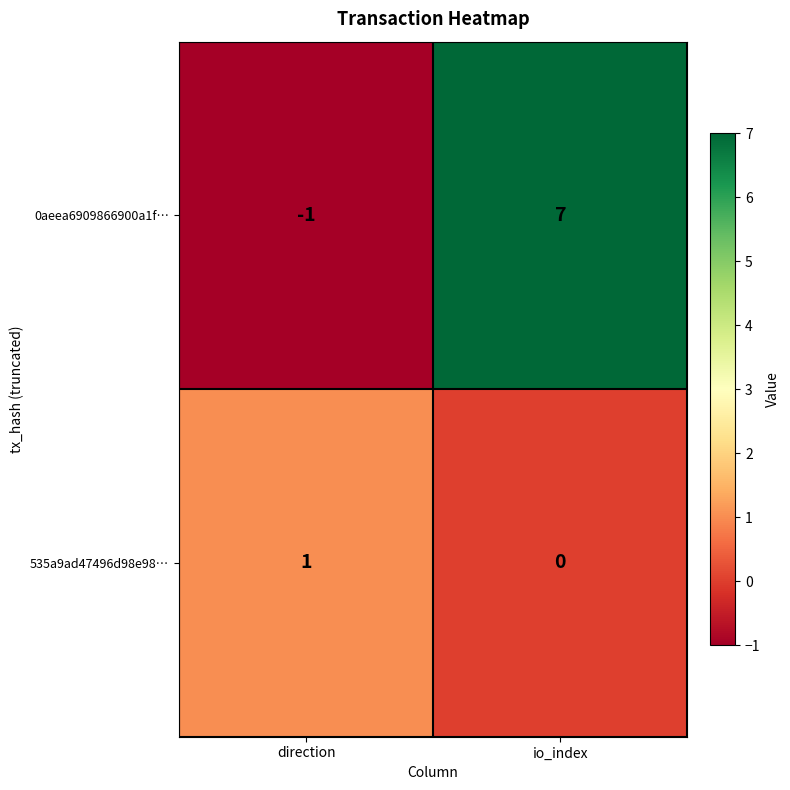

Rank the series by their maximum value, from highest to lowest.

0aeea6909866900a1f…, 535a9ad47496d98e98…